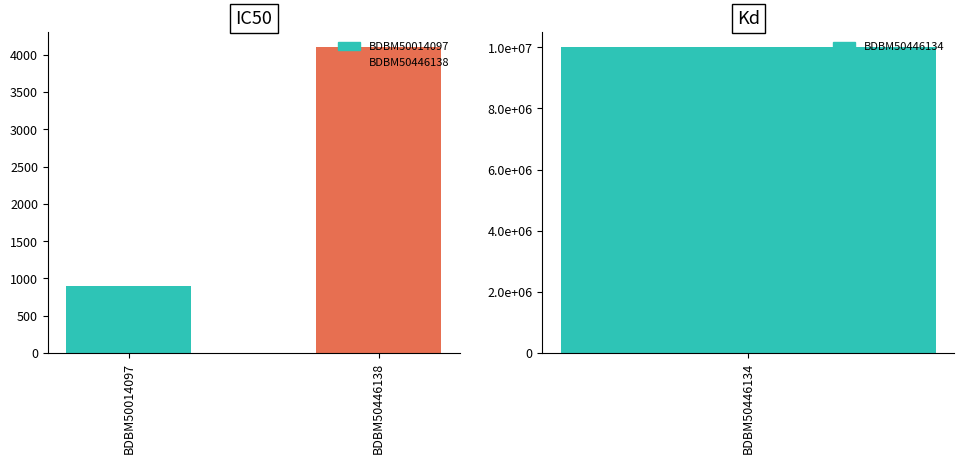

What is the sum of the values at BDBM50446138 and BDBM50014097?

5000